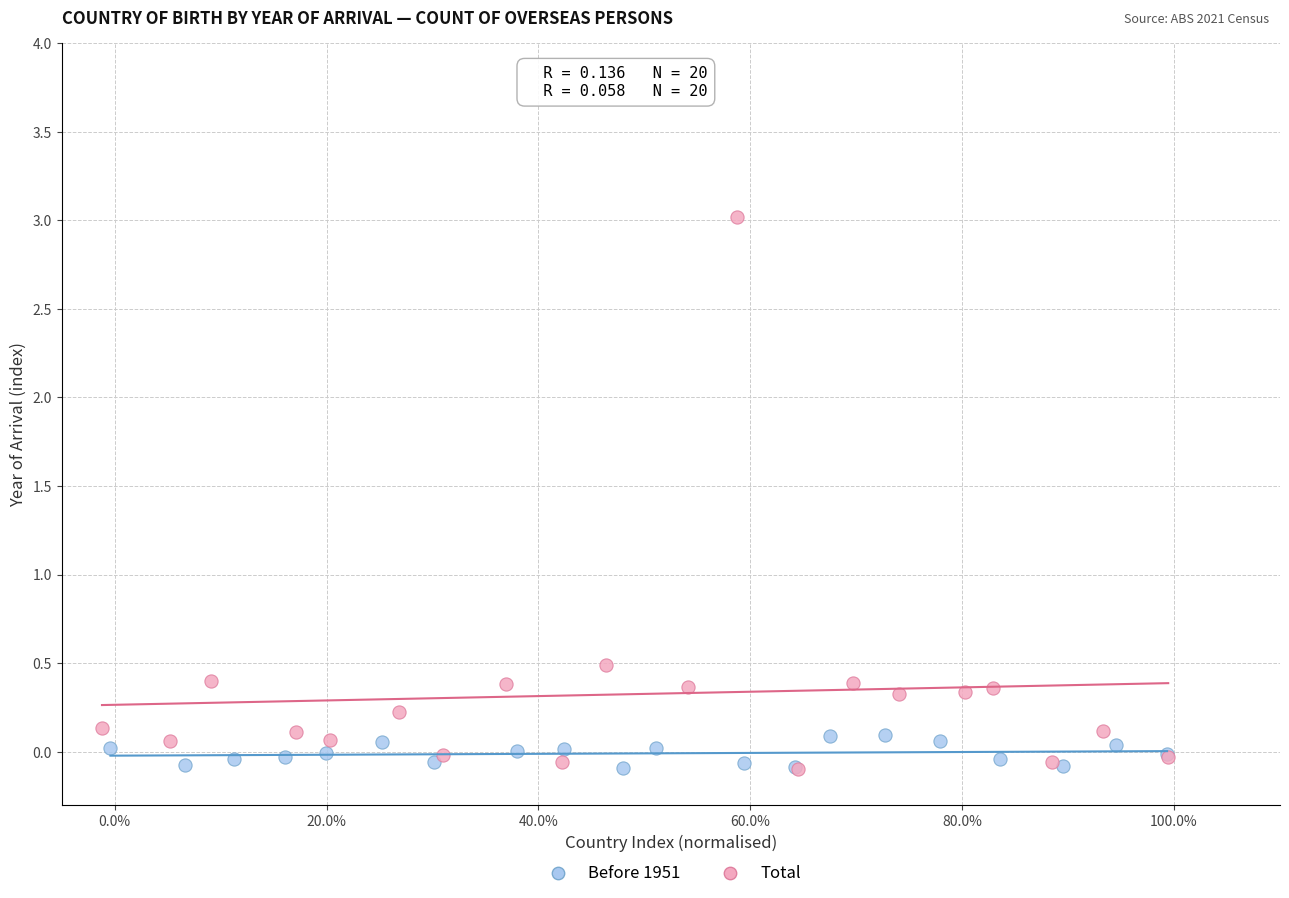

Which series contains the highest Y value?

Total